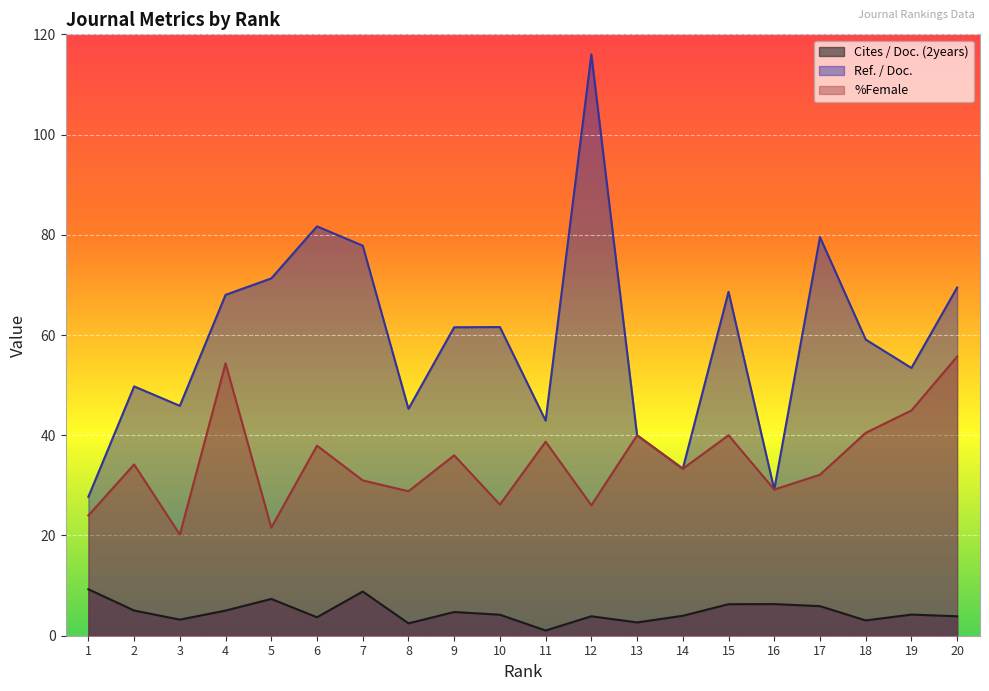

The value of Cites / Doc. (2years) at 18 is 3.0. True or false?

True